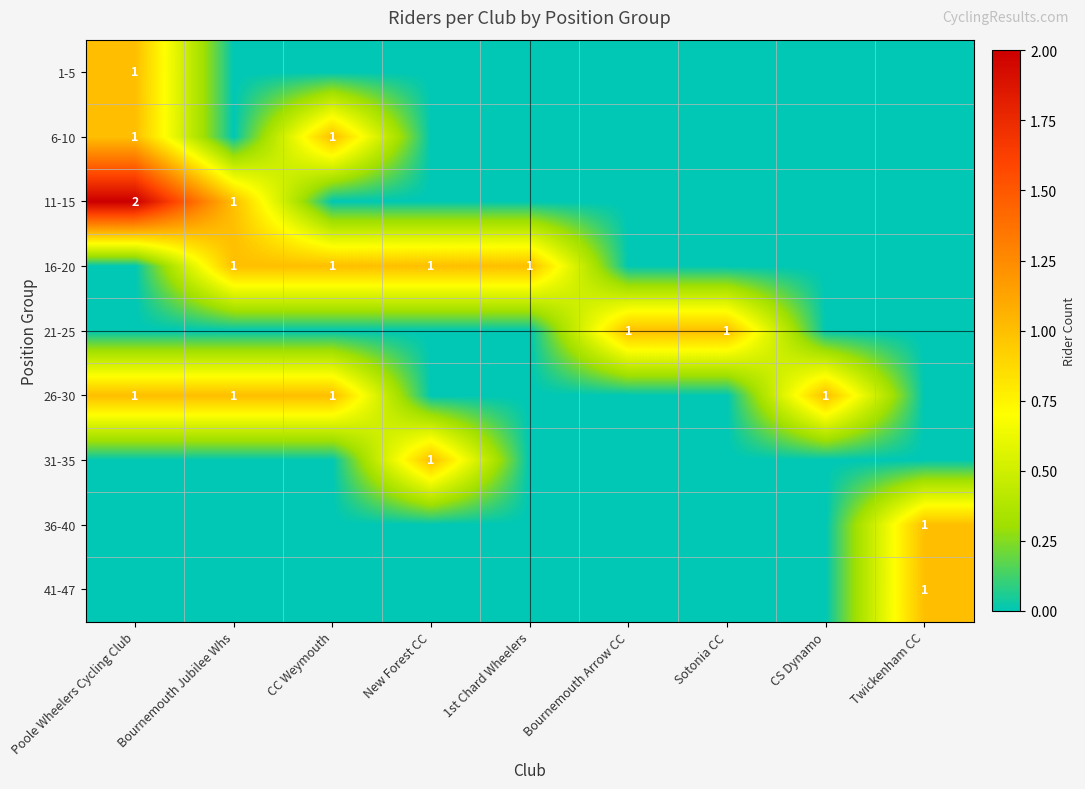

Which category has the highest value across all series?

Poole Wheelers Cycling Club